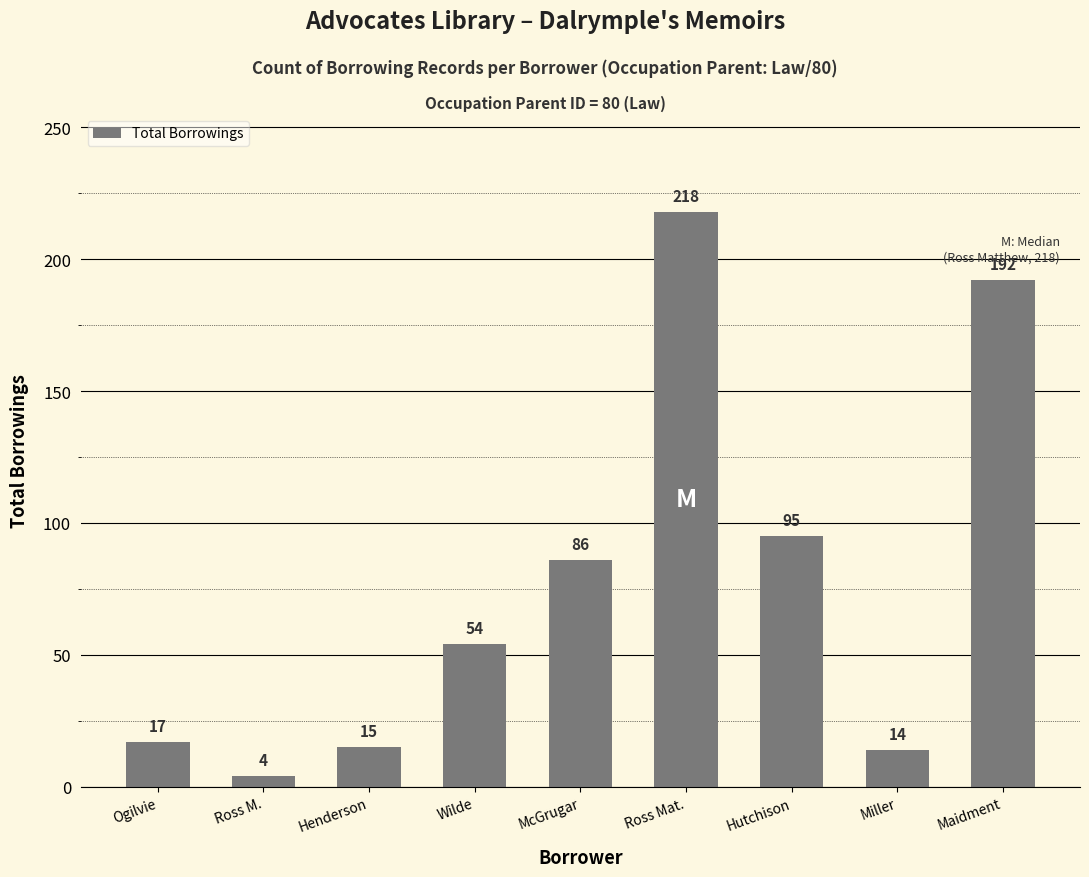

What is the minimum value shown in the chart?

4